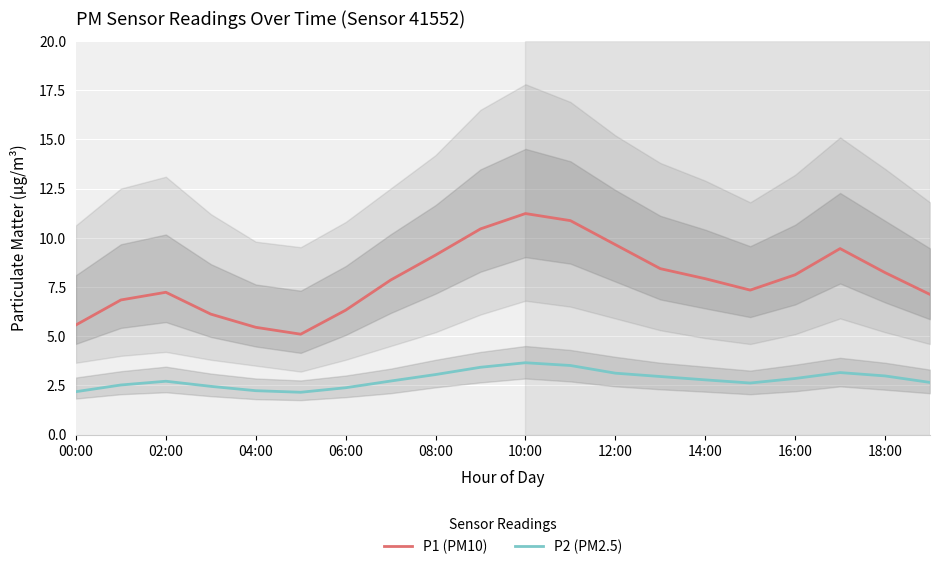

What is the total value across all series at 15?

10.0